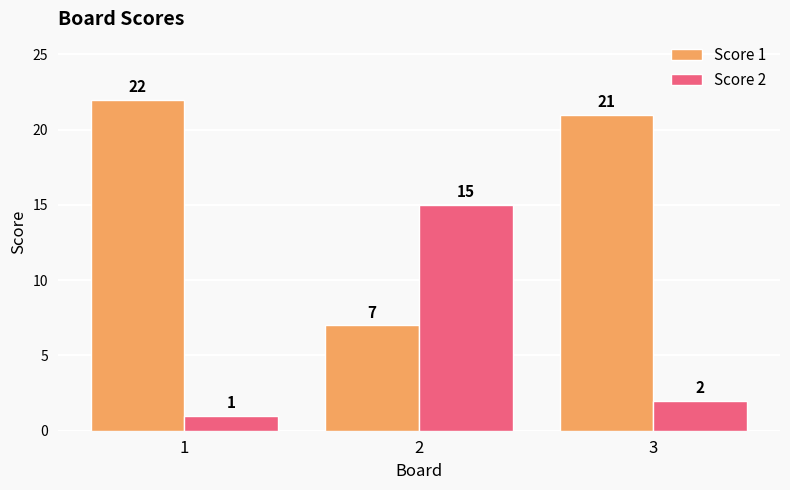

What is the difference between the highest and lowest values at 3?

19